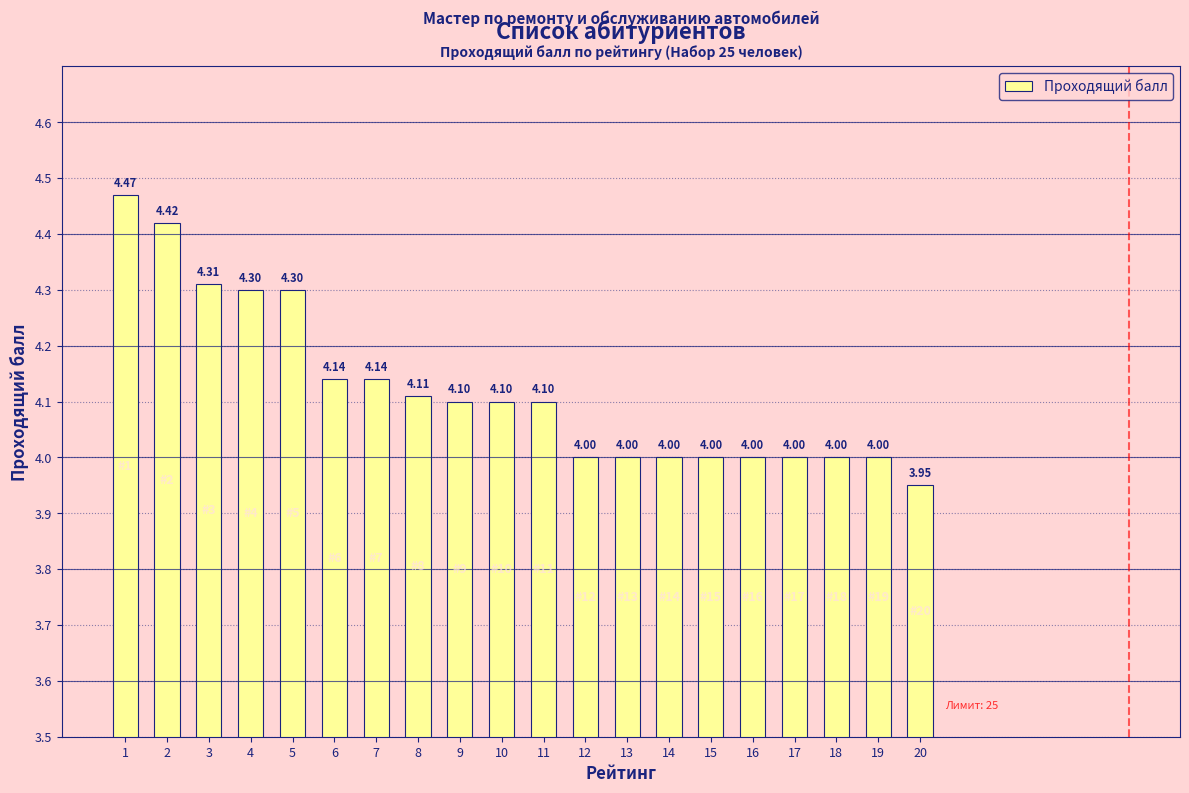

At which label does the data first exceed 4?

1